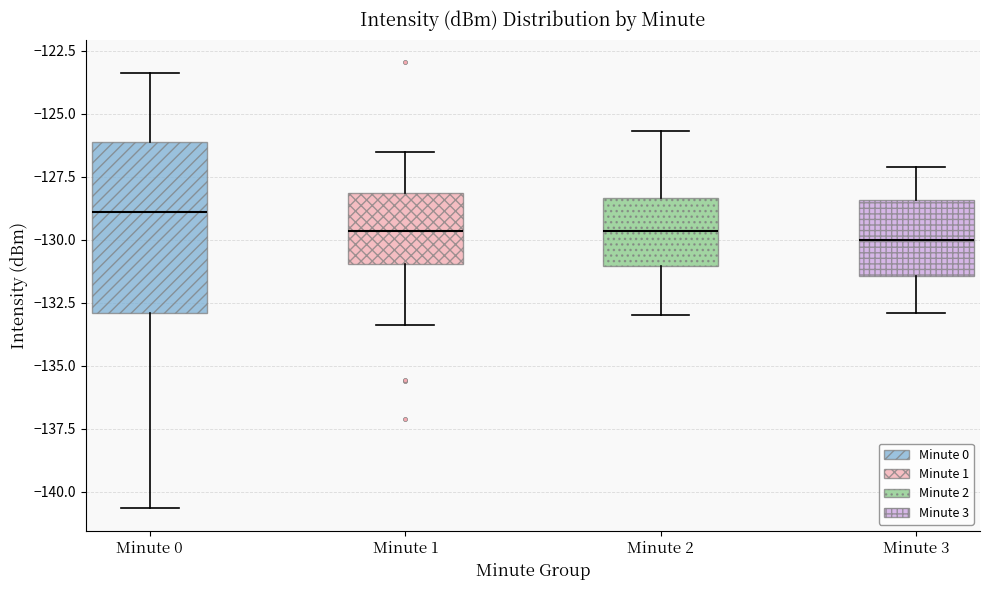

Reading left to right, read every box against the y-axis: the position of its median line, the range the box covers, and the ends of its whiskers. The values are not printed on the chart, so give them approximately, as read against the axis.

Minute 0: median -129.0, box -133.0 to -126.0, whiskers -140.5 to -123.5
Minute 1: median -129.5, box -131.0 to -128.0, whiskers -133.5 to -126.5
Minute 2: median -129.5, box -131.0 to -128.5, whiskers -133.0 to -125.5
Minute 3: median -130.0, box -131.5 to -128.5, whiskers -133.0 to -127.0